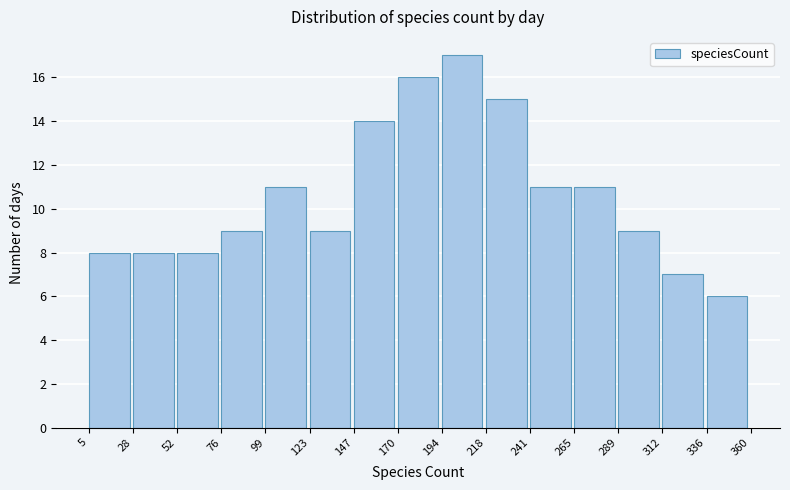

How tall is the bar that spans 170 to 194 on the x-axis? The values are not printed on the chart, so give them approximately, as read against the axis.

16